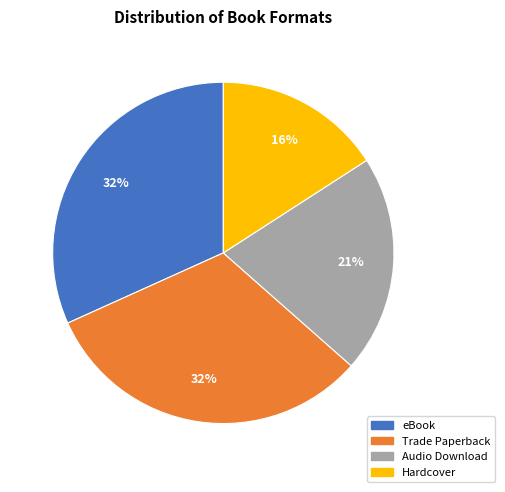

To the nearest percent, what percentage of the pie is eBook?

32%